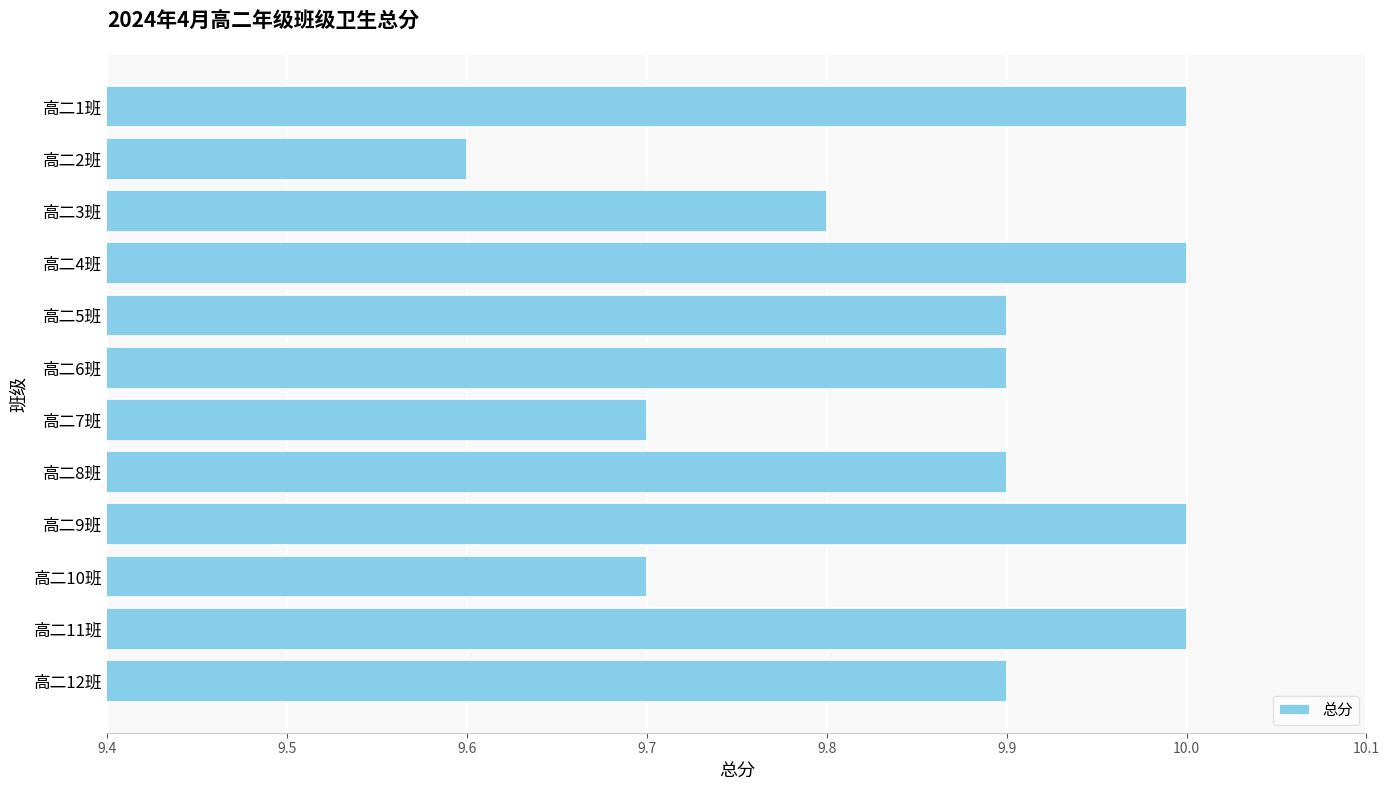

How many categories are shown in the chart?

12